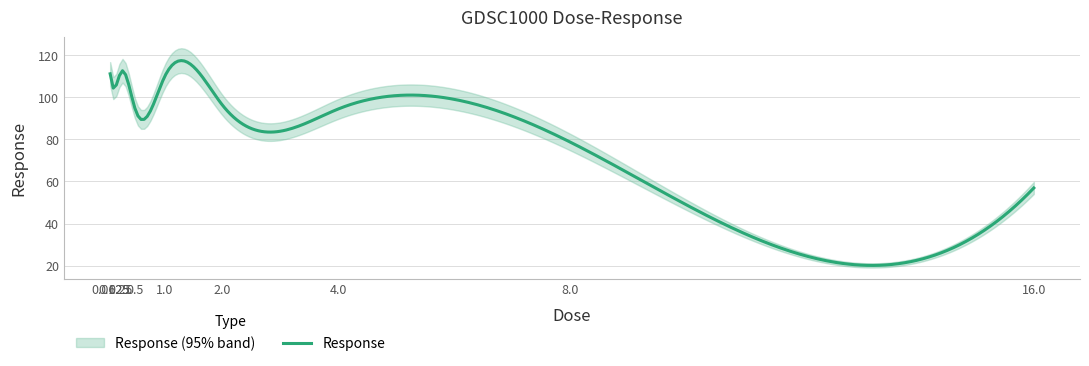

The value at 0.125 is 104.0. True or false?

True